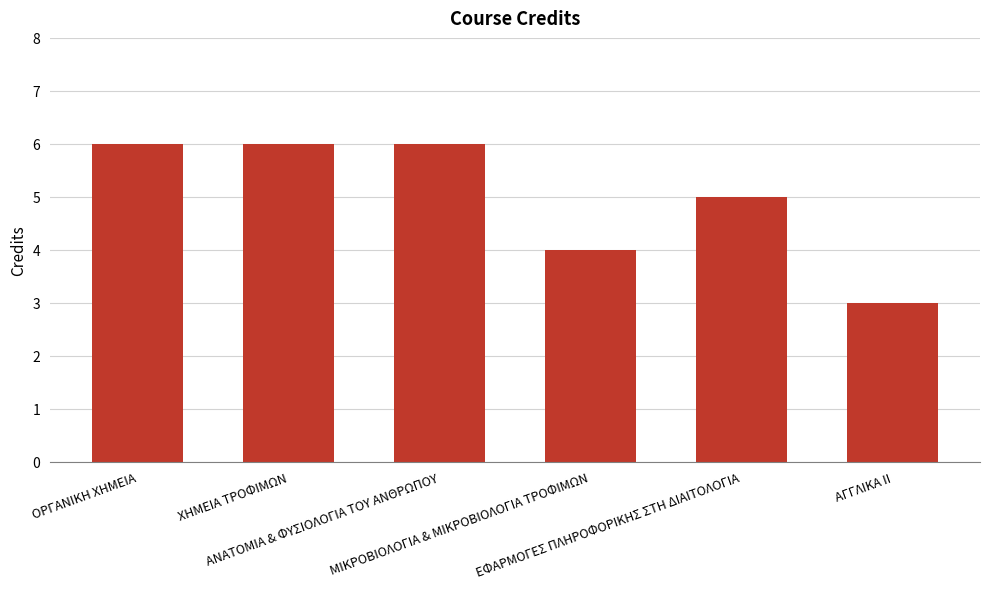

True or false: the data shows 4 at ΜΙΚΡΟΒΙΟΛΟΓΙΑ & ΜΙΚΡΟΒΙΟΛΟΓΙΑ ΤΡΟΦΙΜΩΝ.

True